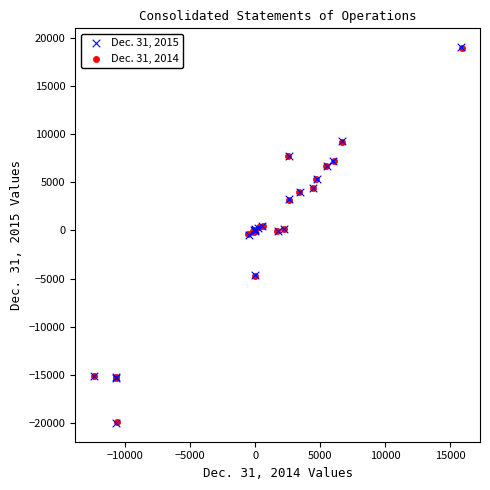

Which series has the largest Y range (max minus min)?

Dec. 31, 2015